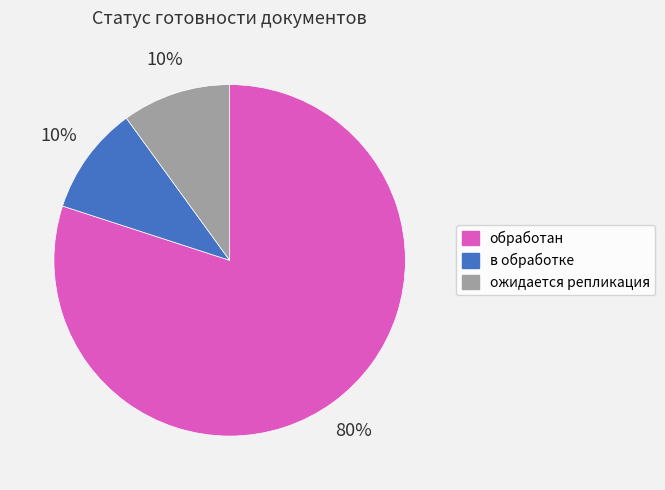

The обработан slice represents 80% of the pie. True or false?

True